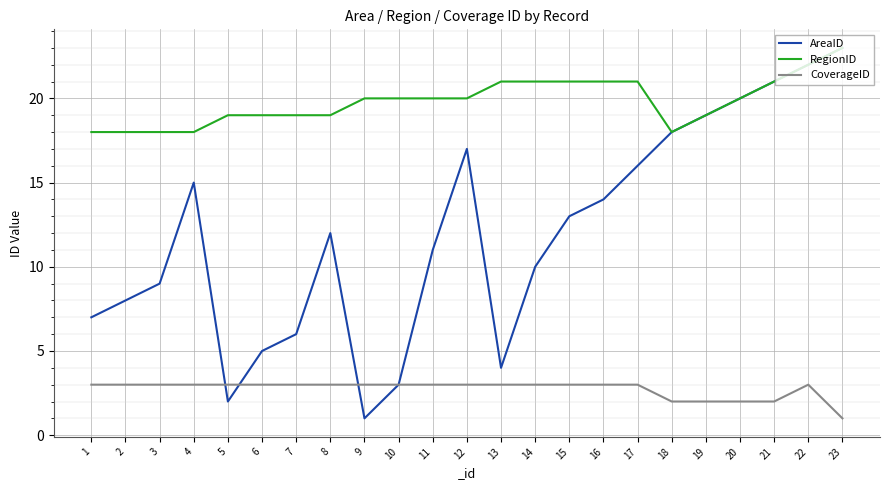

Rank the series by their average value, from highest to lowest.

RegionID, AreaID, CoverageID